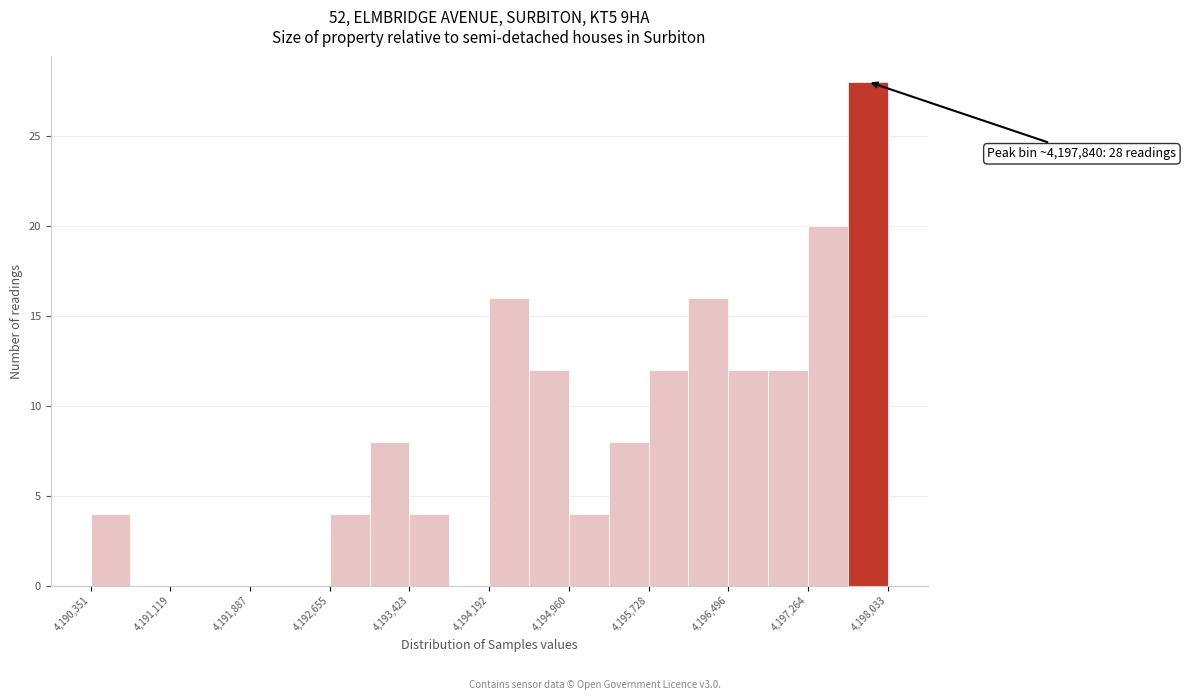

Read against the x-axis, roughly where is the centre of the tallest bar?

4197800